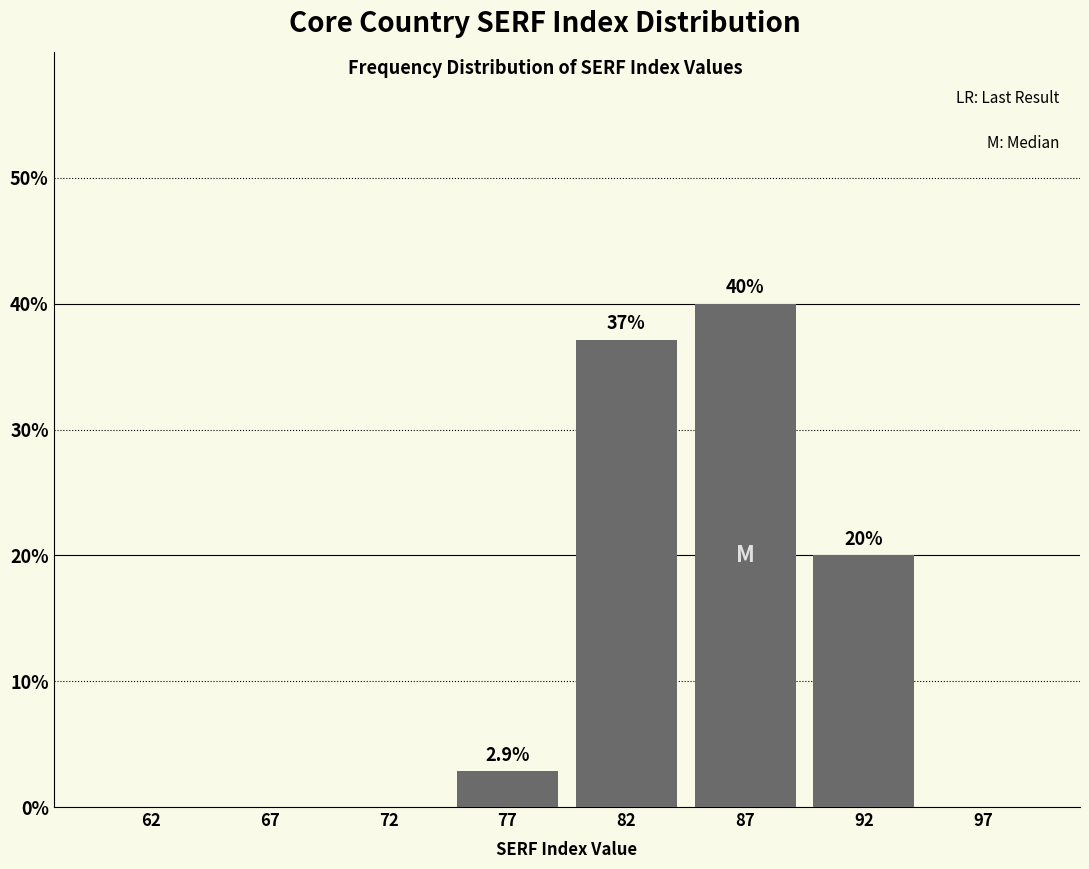

Reading left to right, extract all data points from this chart.

62=0.0	67=0.0	72=0.0	77=2.9	82=37.1	87=40.0	92=20.0	97=0.0